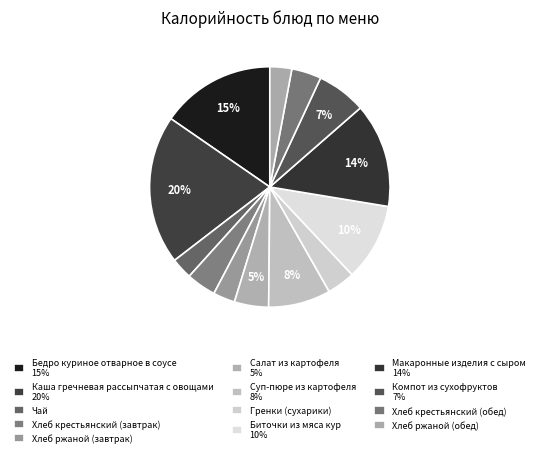

How many slices are in this pie chart?

13